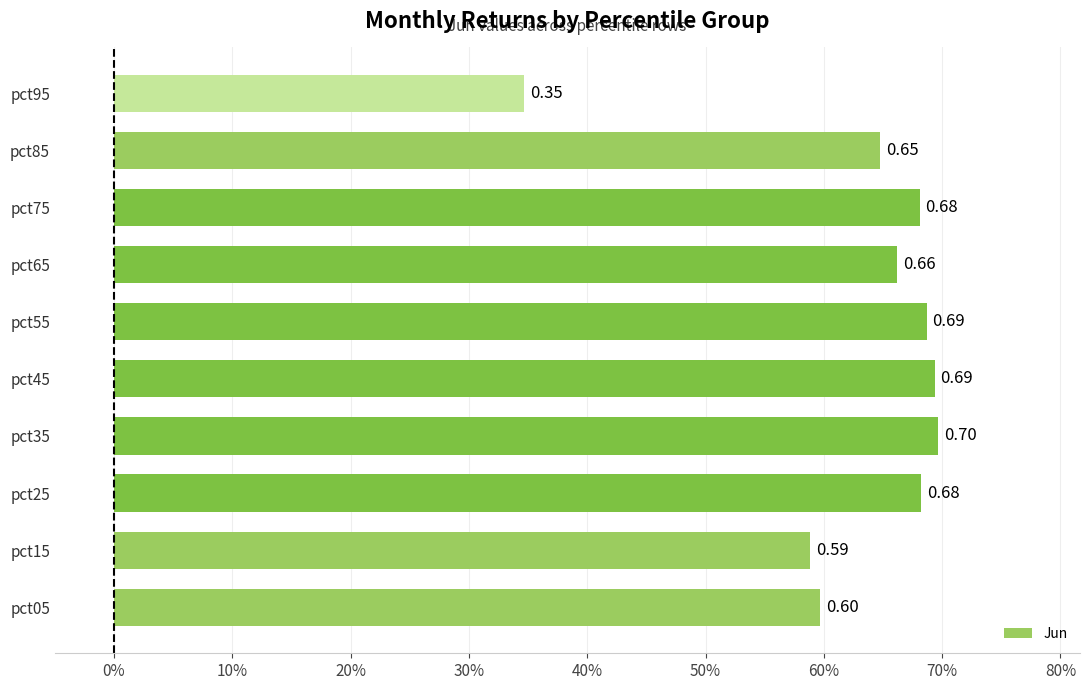

What is the smallest value displayed?

0.3